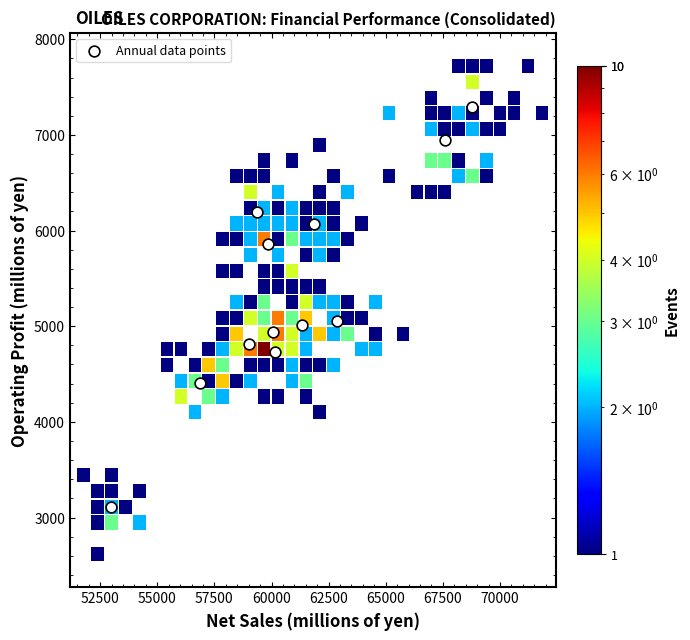

What is the range of X values (max minus min)?

15811